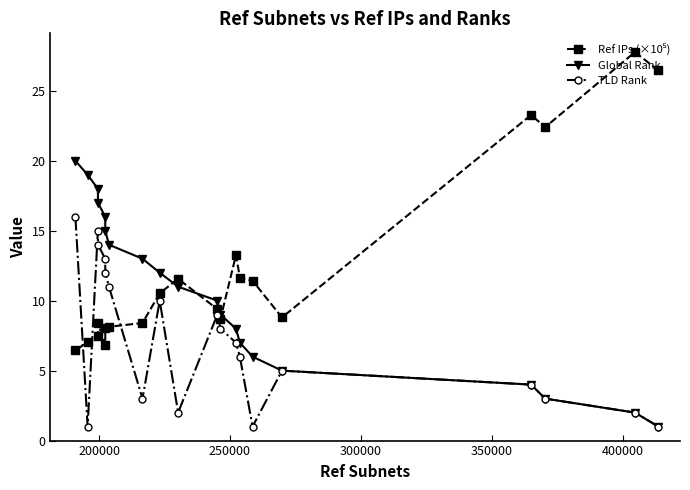

In TLD Rank, how many points are lower than both neighbors (excluding endpoints)?

4